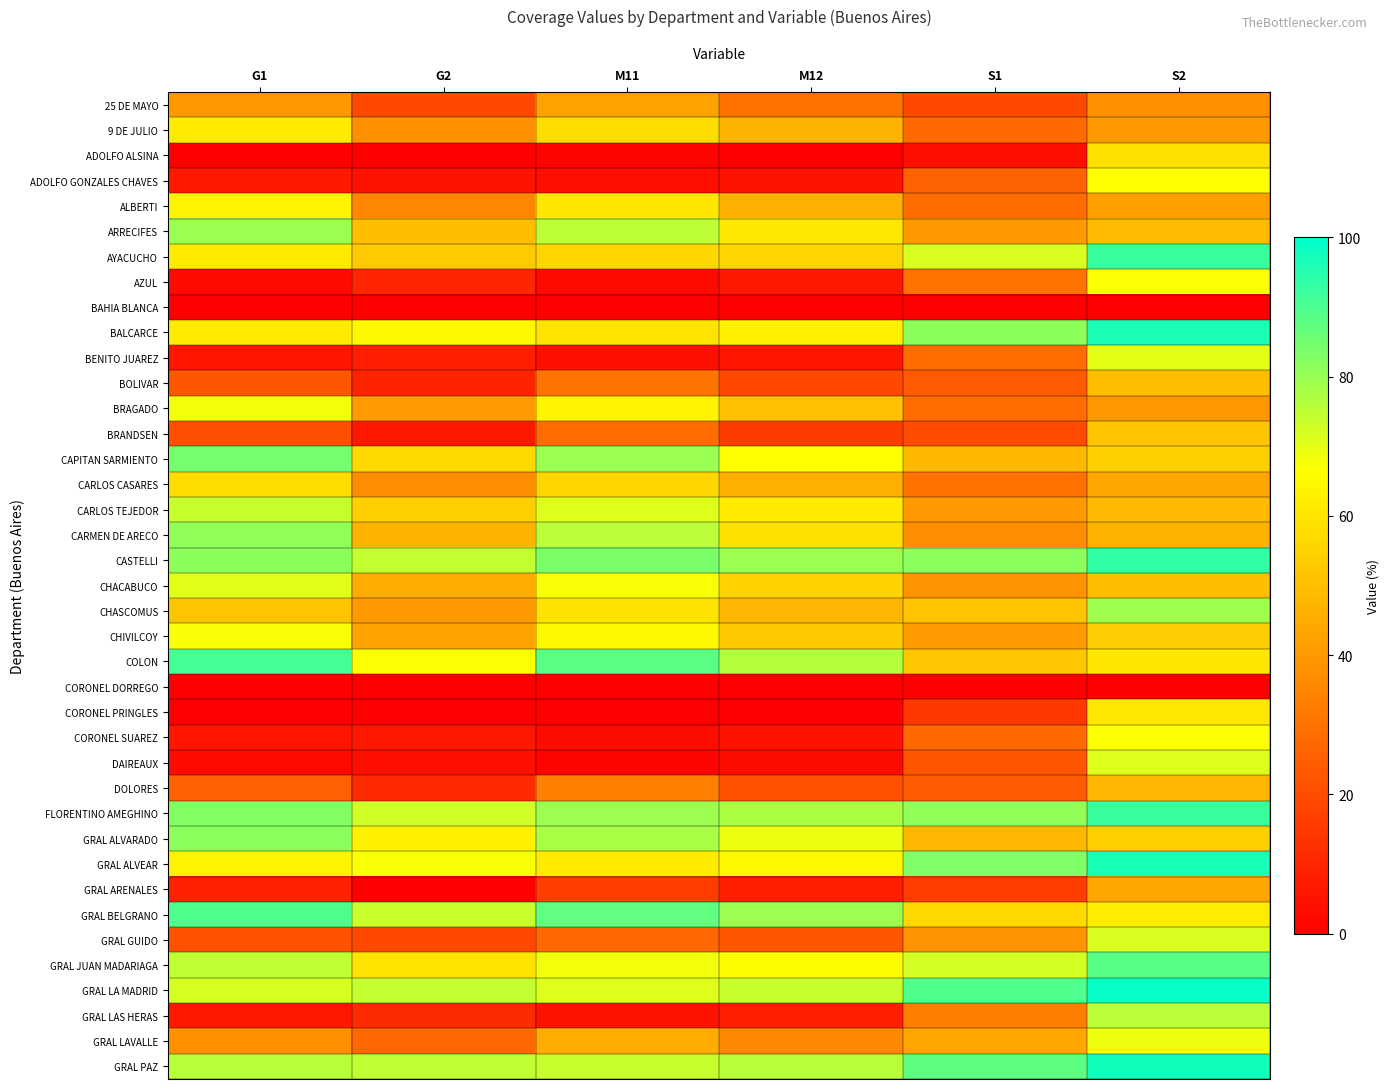

Reading left to right, transcribe all the data shown in this chart.

25 DE MAYO: G1=40.1	G2=18.9	M11=42.2	M12=29.7	S1=19.1	S2=37.6
9 DE JULIO: G1=61.4	G2=37.9	M11=58.0	M12=46.8	S1=27.5	S2=40.2
ADOLFO ALSINA: G1=0.0	G2=0.0	M11=1.1	M12=0.0	S1=4.2	S2=58.8
ADOLFO GONZALES CHAVES: G1=6.6	G2=5.3	M11=3.7	M12=5.2	S1=26.1	S2=66.2
ALBERTI: G1=63.7	G2=35.5	M11=60.0	M12=46.2	S1=28.8	S2=41.8
ARRECIFES: G1=79.8	G2=49.8	M11=75.1	M12=60.6	S1=40.2	S2=49.1
AYACUCHO: G1=61.4	G2=52.9	M11=56.1	M12=55.7	S1=71.5	S2=92.5
AZUL: G1=2.7	G2=10.0	M11=2.8	M12=6.4	S1=30.4	S2=67.1
BAHIA BLANCA: G1=0.0	G2=0.0	M11=0.0	M12=0.0	S1=0.0	S2=0.0
BALCARCE: G1=61.5	G2=64.5	M11=59.7	M12=62.5	S1=81.3	S2=96.2
BENITO JUAREZ: G1=5.7	G2=7.9	M11=4.0	M12=6.2	S1=28.9	S2=70.0
BOLIVAR: G1=22.9	G2=9.7	M11=30.1	M12=19.3	S1=23.5	S2=49.3
BRAGADO: G1=68.0	G2=40.6	M11=63.5	M12=50.5	S1=28.3	S2=39.5
BRANDSEN: G1=20.8	G2=6.3	M11=28.3	M12=15.8	S1=19.8	S2=51.7
CAPITAN SARMIENTO: G1=84.4	G2=56.6	M11=80.0	M12=66.5	S1=48.4	S2=54.5
CARLOS CASARES: G1=57.9	G2=37.0	M11=56.0	M12=45.8	S1=29.9	S2=43.5
CARLOS TEJEDOR: G1=73.9	G2=54.2	M11=71.0	M12=61.3	S1=40.2	S2=48.8
CARMEN DE ARECO: G1=81.2	G2=47.1	M11=75.6	M12=58.7	S1=36.8	S2=46.7
CASTELLI: G1=81.4	G2=74.3	M11=83.8	M12=79.8	S1=81.9	S2=93.2
CHACABUCO: G1=70.4	G2=45.0	M11=67.3	M12=54.8	S1=38.3	S2=49.7
CHASCOMUS: G1=51.3	G2=40.1	M11=59.2	M12=48.0	S1=51.2	S2=79.2
CHIVILCOY: G1=67.5	G2=42.7	M11=65.0	M12=52.5	S1=40.3	S2=53.9
COLON: G1=91.0	G2=67.0	M11=88.2	M12=76.5	S1=52.3	S2=60.5
CORONEL DORREGO: G1=0.0	G2=0.0	M11=0.0	M12=0.0	S1=0.0	S2=0.0
CORONEL PRINGLES: G1=0.0	G2=0.0	M11=0.0	M12=0.0	S1=14.8	S2=60.8
CORONEL SUAREZ: G1=6.2	G2=6.6	M11=3.2	M12=5.1	S1=27.4	S2=66.9
DAIREAUX: G1=2.5	G2=4.0	M11=1.3	M12=3.3	S1=23.0	S2=71.0
DOLORES: G1=25.6	G2=11.0	M11=33.3	M12=21.5	S1=23.9	S2=48.0
FLORENTINO AMEGHINO: G1=82.6	G2=72.7	M11=79.3	M12=77.7	S1=81.1	S2=92.4
GRAL ALVARADO: G1=81.7	G2=63.1	M11=78.1	M12=68.8	S1=48.0	S2=54.3
GRAL ALVEAR: G1=63.4	G2=67.2	M11=61.7	M12=65.1	S1=83.4	S2=96.7
GRAL ARENALES: G1=8.8	G2=0.6	M11=16.4	M12=7.9	S1=16.3	S2=43.4
GRAL BELGRANO: G1=89.8	G2=73.6	M11=87.4	M12=79.3	S1=56.3	S2=62.0
GRAL GUIDO: G1=21.5	G2=19.4	M11=27.1	M12=22.7	S1=38.9	S2=71.8
GRAL JUAN MADARIAGA: G1=74.7	G2=59.5	M11=68.1	M12=65.8	S1=72.3	S2=88.5
GRAL LA MADRID: G1=72.1	G2=74.6	M11=70.8	M12=74.0	S1=89.5	S2=98.9
GRAL LAS HERAS: G1=6.5	G2=11.6	M11=5.0	M12=8.2	S1=33.2	S2=75.7
GRAL LAVALLE: G1=37.7	G2=27.3	M11=44.9	M12=35.7	S1=43.4	S2=68.9
GRAL PAZ: G1=75.8	G2=74.7	M11=74.2	M12=76.1	S1=87.8	S2=97.6